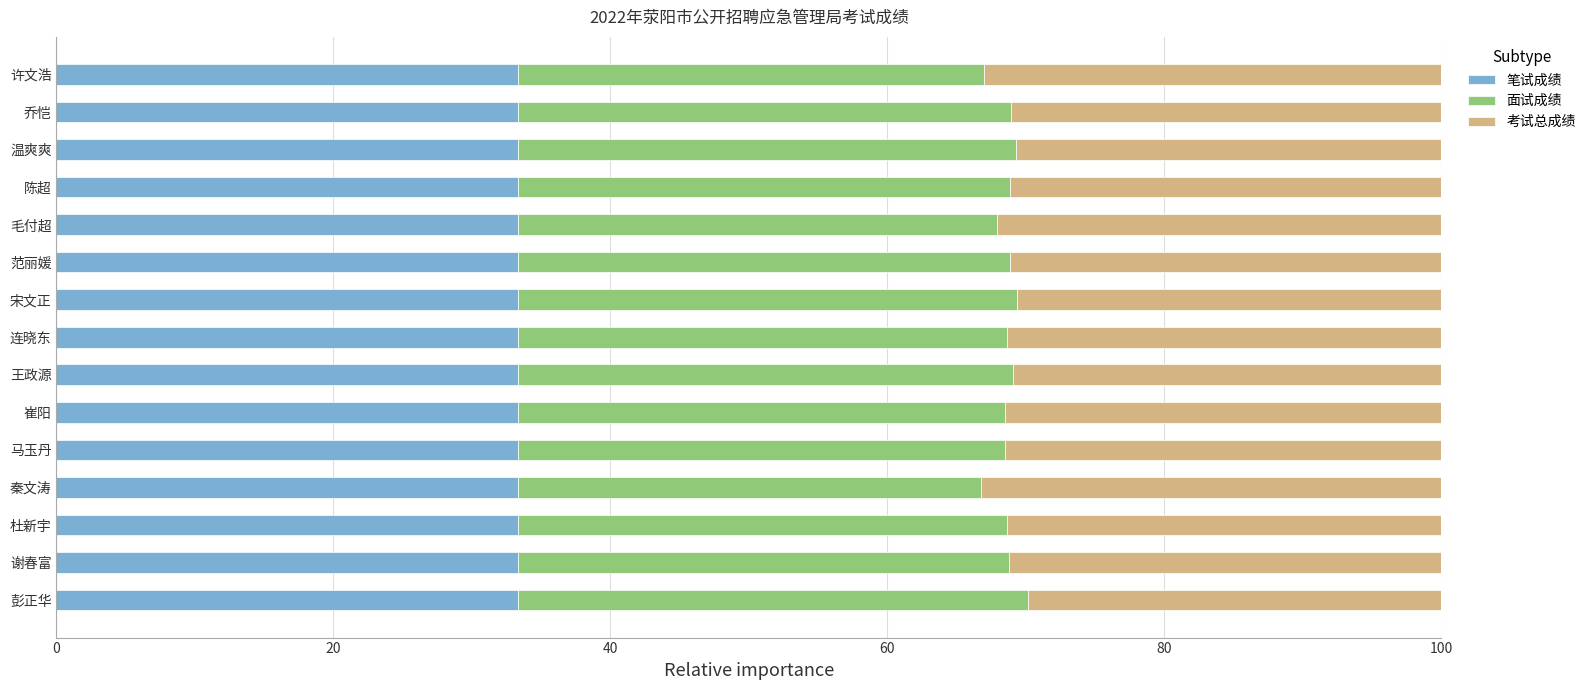

What is the highest value of the 笔试成绩 series?

33.3